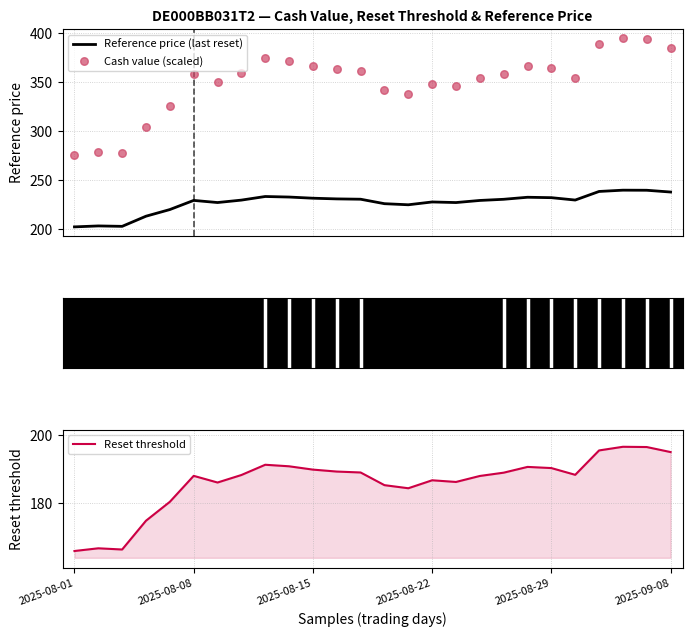

Which series has the largest Y range (max minus min)?

Cash value (scaled)